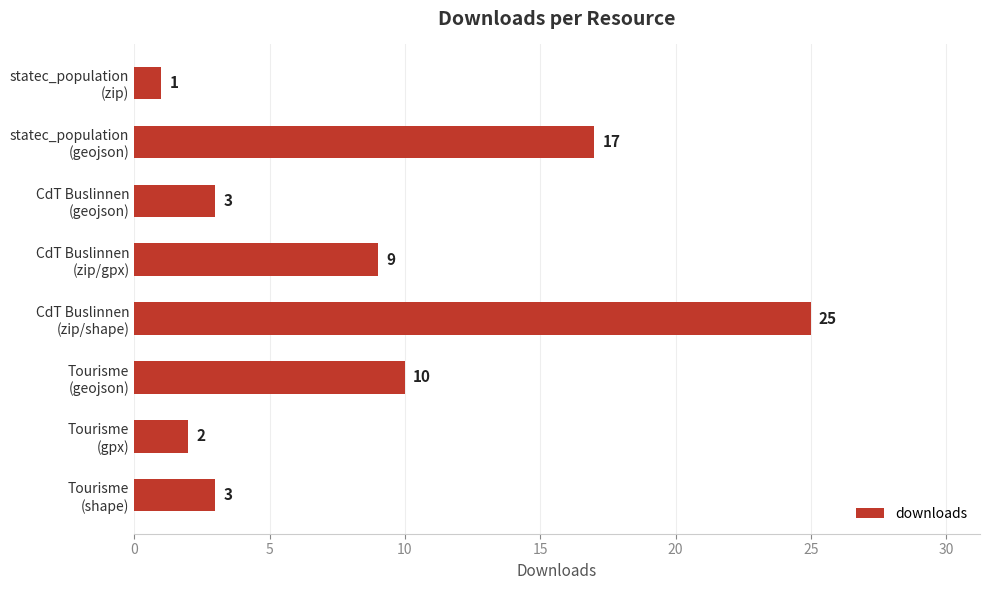

Reading top to bottom, extract all data points from this chart.

1	17	3	9	25	10	2	3